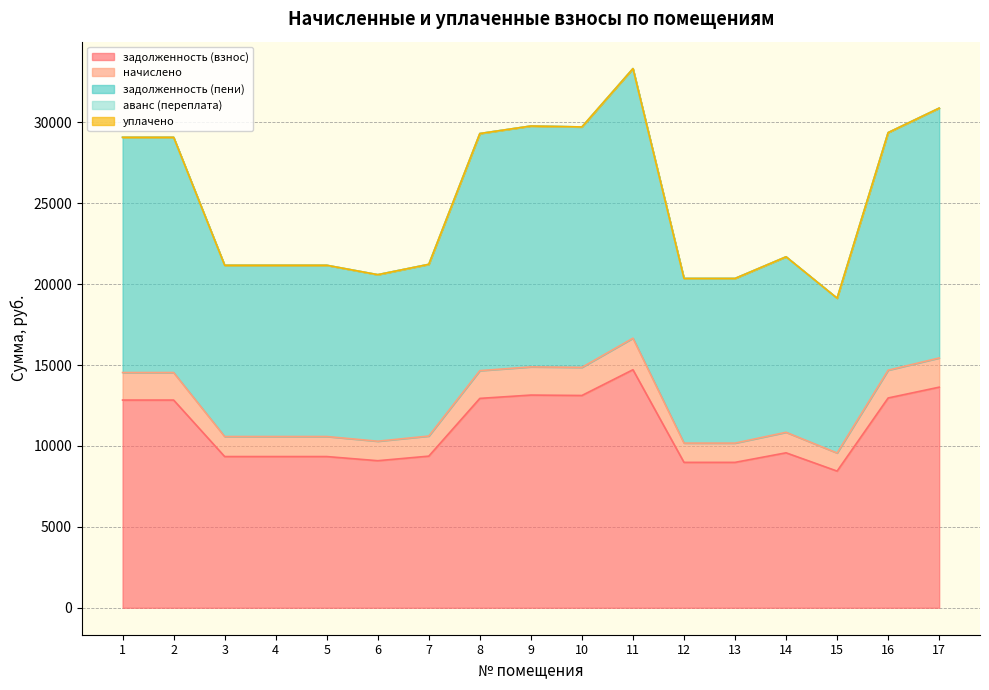

True or false: начислено and задолженность (взнос) intersect in this chart.

False